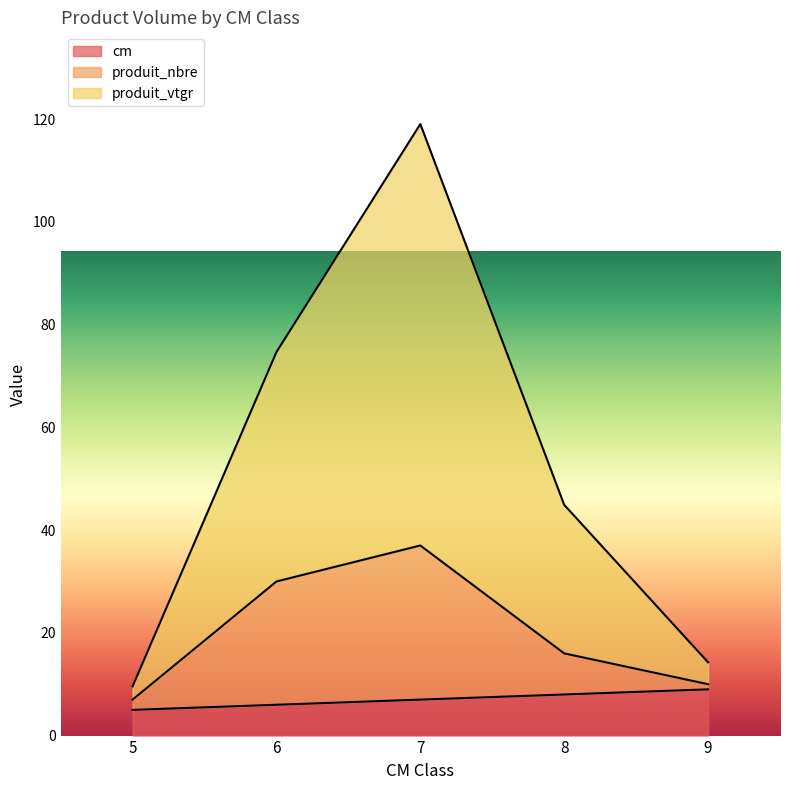

The value of produit_nbre at 6 is 53.8. True or false?

False